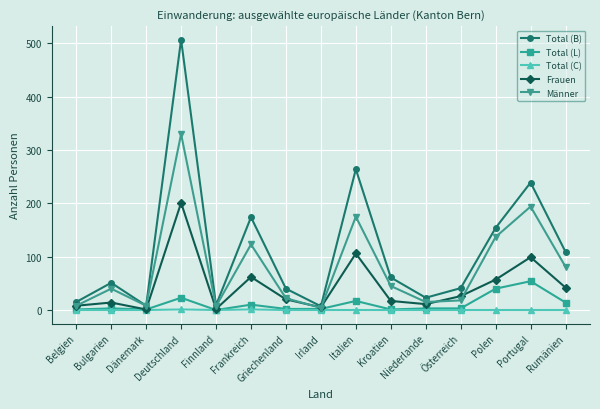

In Männer, how many points are higher than both neighbors (excluding endpoints)?

5